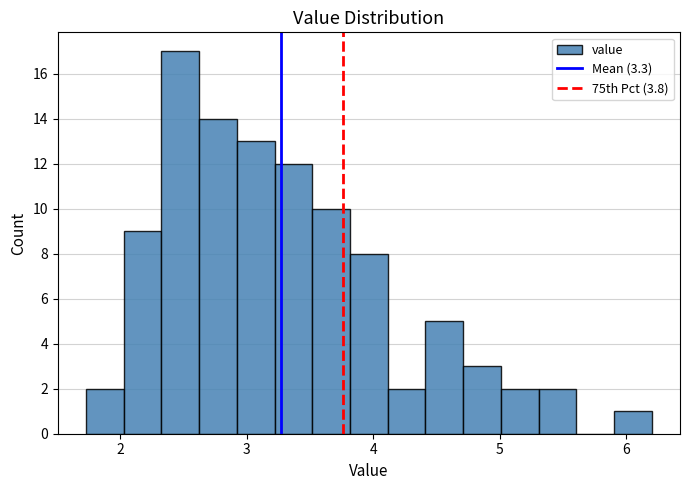

Read against the x-axis, roughly where is the centre of the tallest bar?

2.5